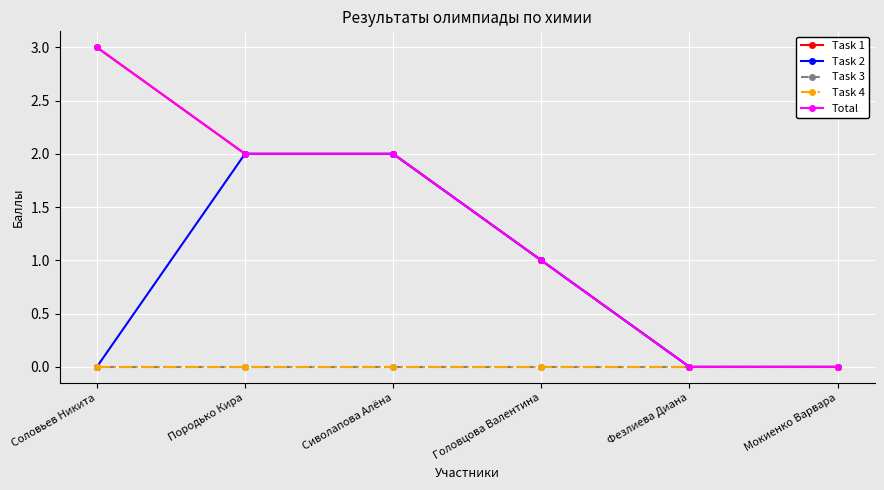

Does the chart have visible grid lines?

Yes